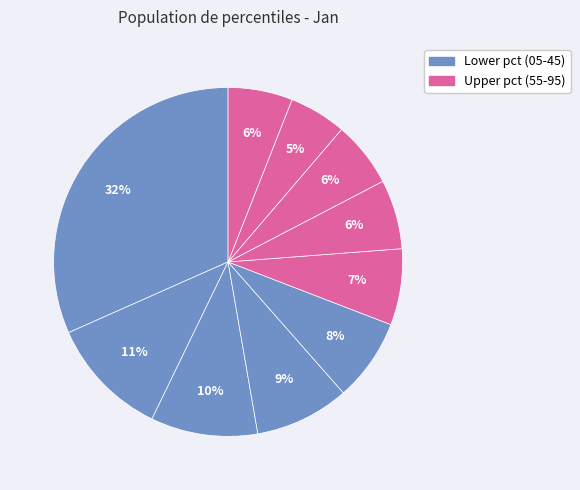

How many segments does this pie chart have?

10